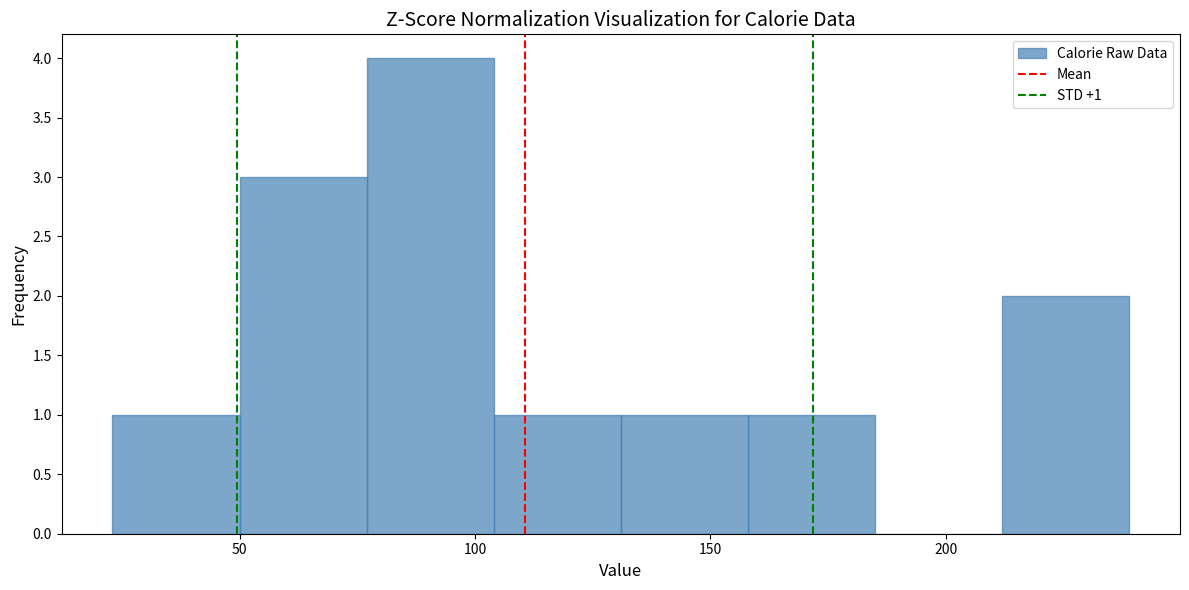

Which range on the x-axis has the tallest bar?

77 to 104